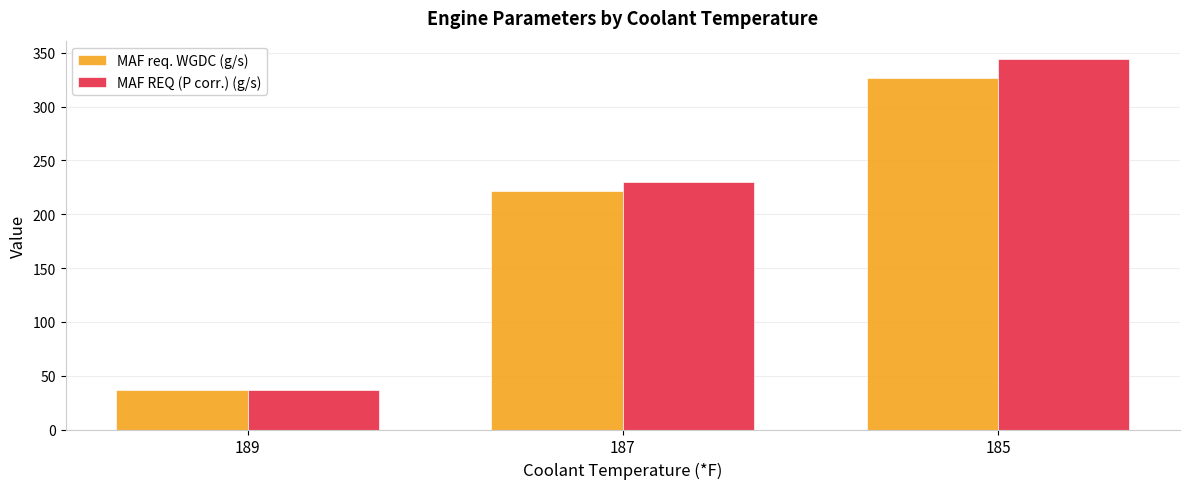

Reading left to right, what are all the values shown in this chart?

MAF req. WGDC (g/s): 36.3	221.5	326.8
MAF REQ (P corr.) (g/s): 37.0	229.8	344.1